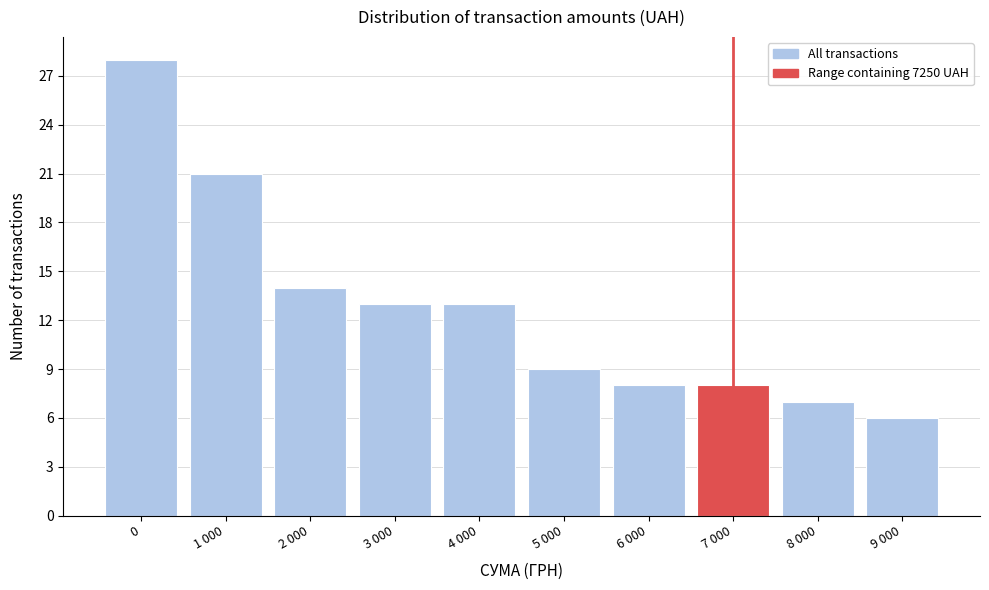

Reading left to right, extract all data points from this chart.

0=28	1 000=21	2 000=14	3 000=13	4 000=13	5 000=9	6 000=8	7 000=8	8 000=7	9 000=6